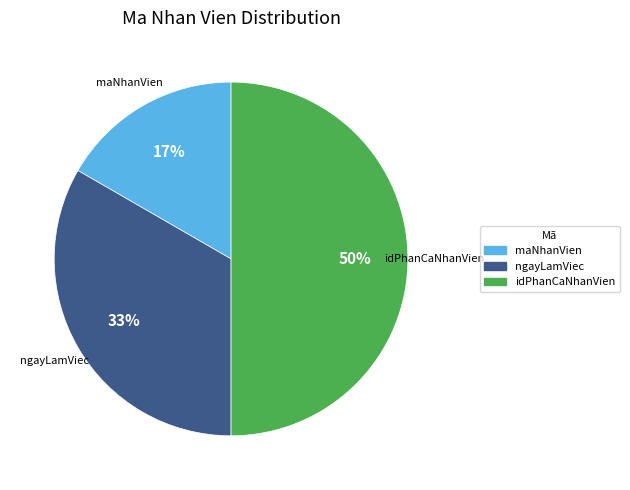

Is the sum of maNhanVien and idPhanCaNhanVien greater than half?

Yes